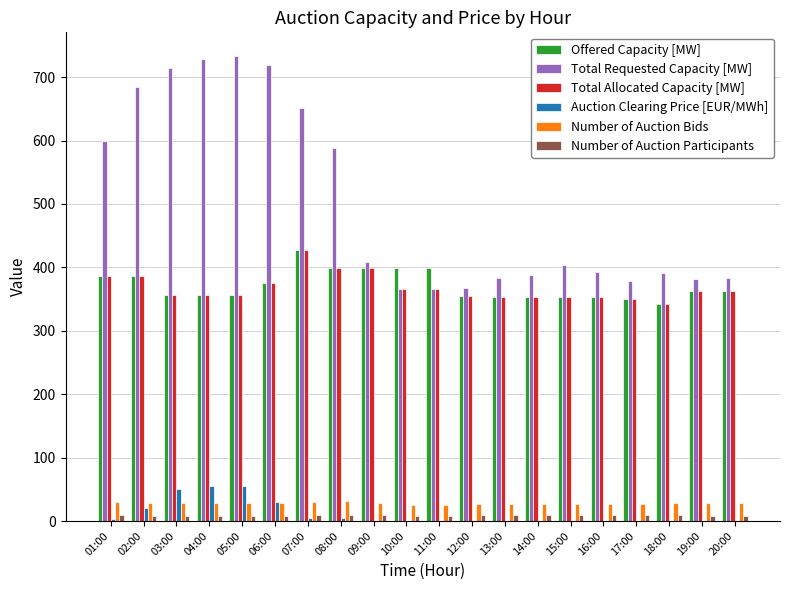

At which label does Total Requested Capacity [MW] first exceed 403?

01:00